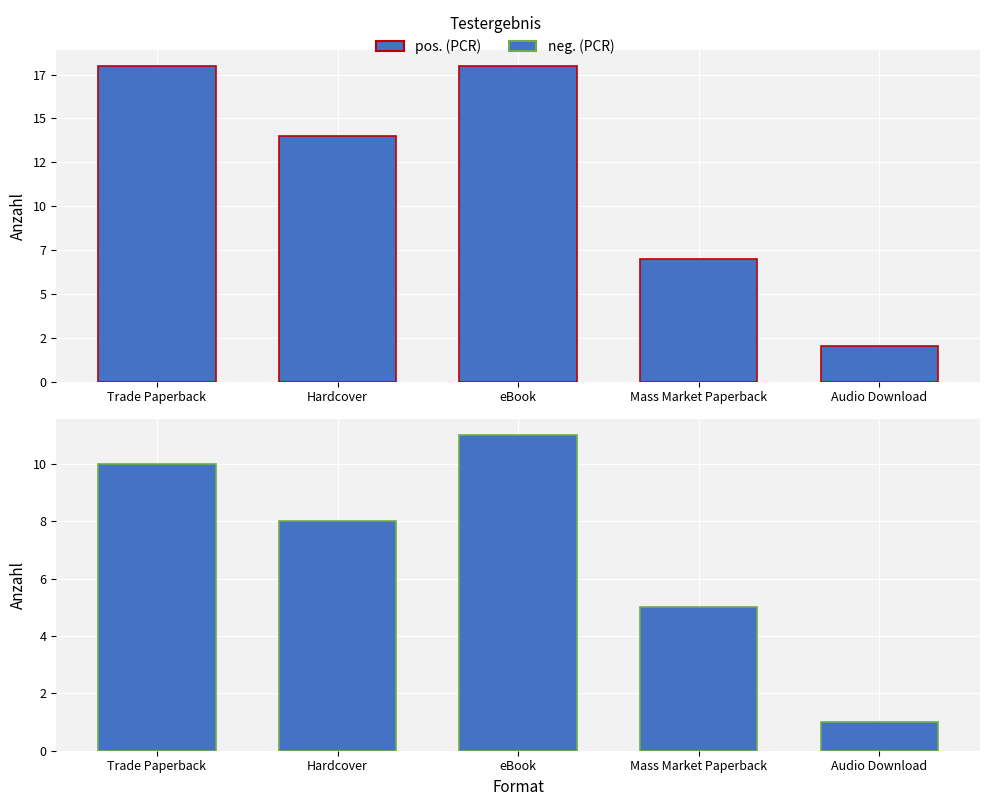

What are all the series names shown in the legend?

pos. (PCR), neg. (PCR)